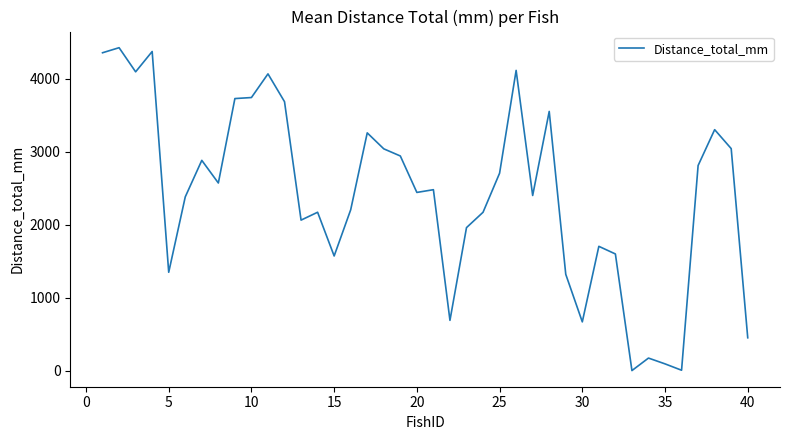

What is the maximum value shown in the chart?

4426.2